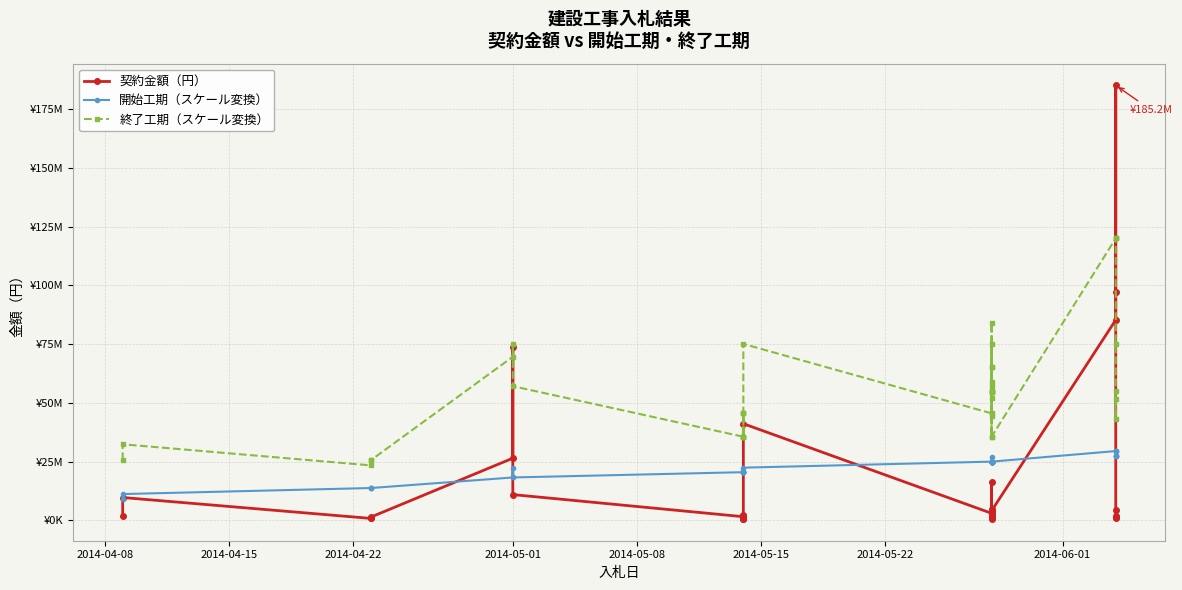

Reading left to right, transcribe all the data shown in this chart.

契約金額（円）: 1674000.0	9720000.0	810000.0	939600.0	1393200.0	26460000.0	73980000.0	10962000.0	1544400.0	718200.0	648000.0	1814400.0	2268000.0	1879200.0	1209600.0	41148000.0	2991600.0	1836000.0	1965600.0	2019600.0	1792800.0	3510000.0	1242000.0	1933200.0	550800.0	4999320.0	1015200.0	2613600.0	2878200.0	1684800.0	16524000.0	4082400.0	85320000.0	185220000.0	97200000.0	4557600.0	1576800.0	1944000.0	799200.0
開始工期（スケール変換）: 9261000.0	11188144.5	13757670.5	13757670.5	13757670.5	18254341.0	22108630.1	18254341.0	20502676.3	20502676.3	20502676.3	20502676.3	20502676.3	20502676.3	20502676.3	22429820.8	24999346.8	24999346.8	24999346.8	24999346.8	24999346.8	24999346.8	24999346.8	24999346.8	24999346.8	24999346.8	24999346.8	24999346.8	24999346.8	24999346.8	26926491.3	24999346.8	29496017.3	29496017.3	29496017.3	27247682.1	27247682.1	27247682.1	27247682.1
終了工期（スケール変換）: 25641728.3	32386734.1	23393393.1	25641728.3	25641728.3	69644861.3	75105104.0	57118422.0	35598641.6	35598641.6	35598641.6	45555554.9	45555554.9	45555554.9	35598641.6	75105104.0	45555554.9	57118422.0	54548896.0	54548896.0	54548896.0	44591982.7	51979369.9	65148190.8	54870086.7	65148190.8	35598641.6	75105104.0	58724375.7	54870086.7	84098445.1	35598641.6	120071809.2	120071809.2	120071809.2	75105104.0	51658179.2	42986028.9	54870086.7